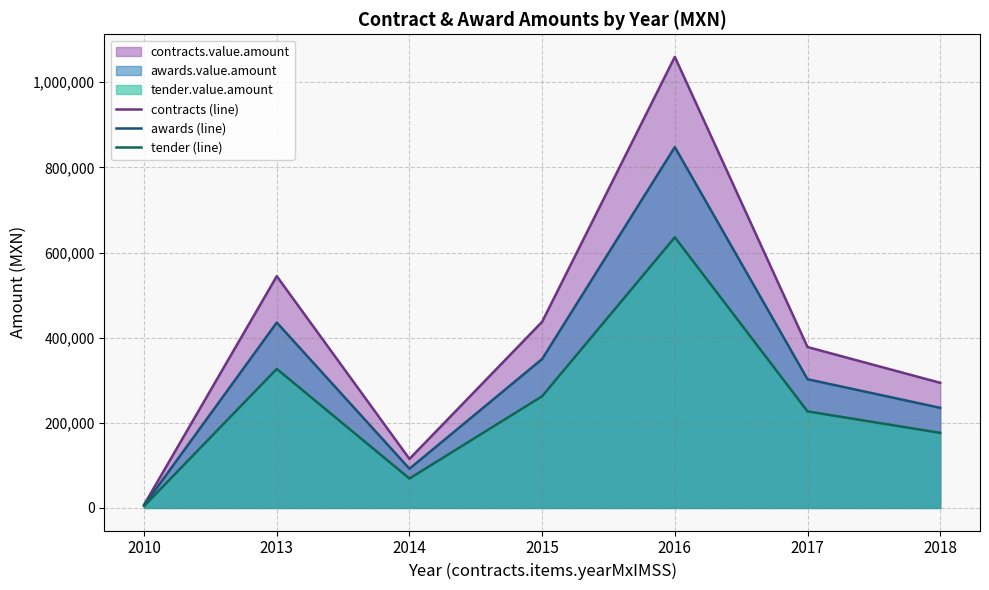

Which category has the highest value in the awards (line) series?

2016